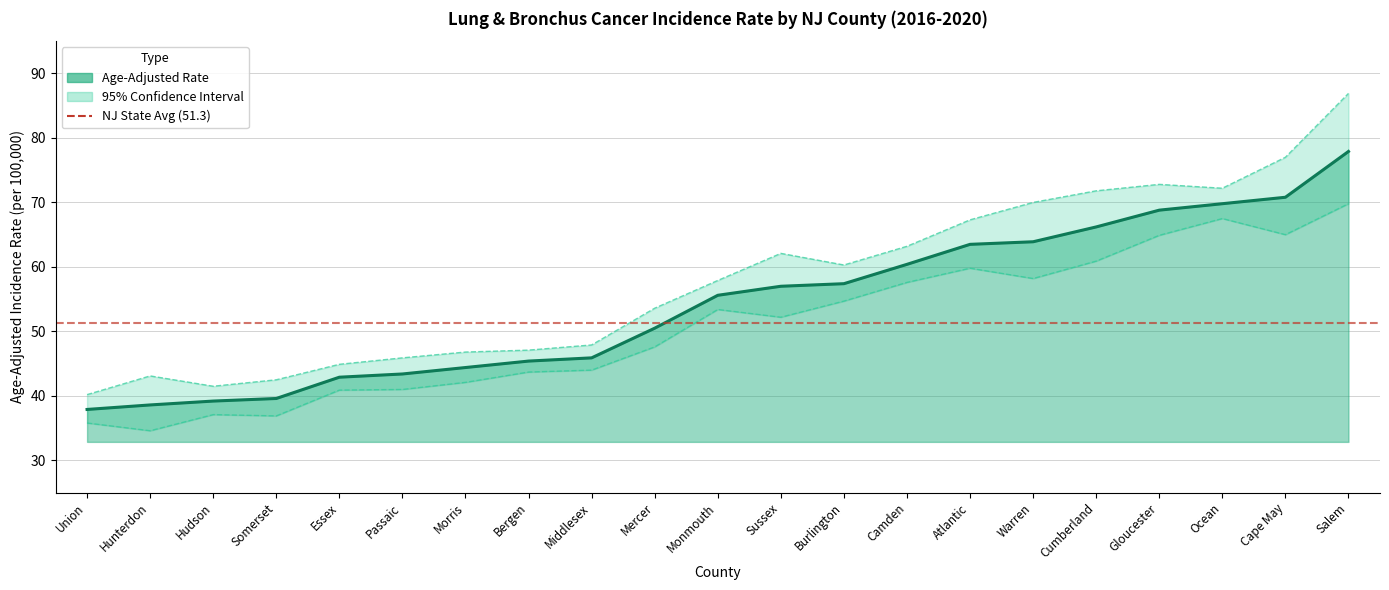

What is the average value of the Age-Adjusted Rate series?

54.2